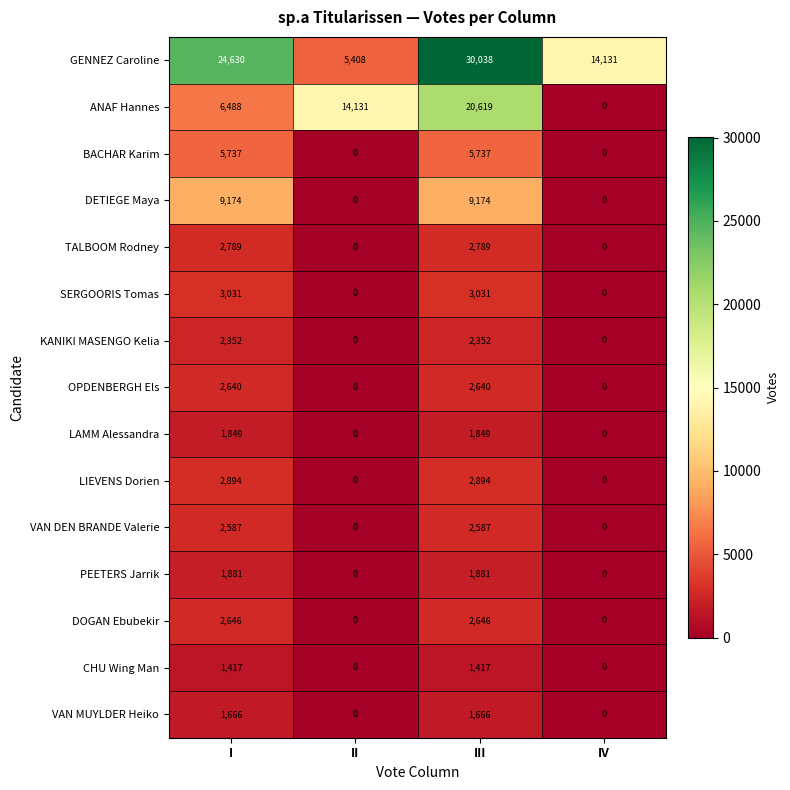

At which category is the sum across all series the highest?

III